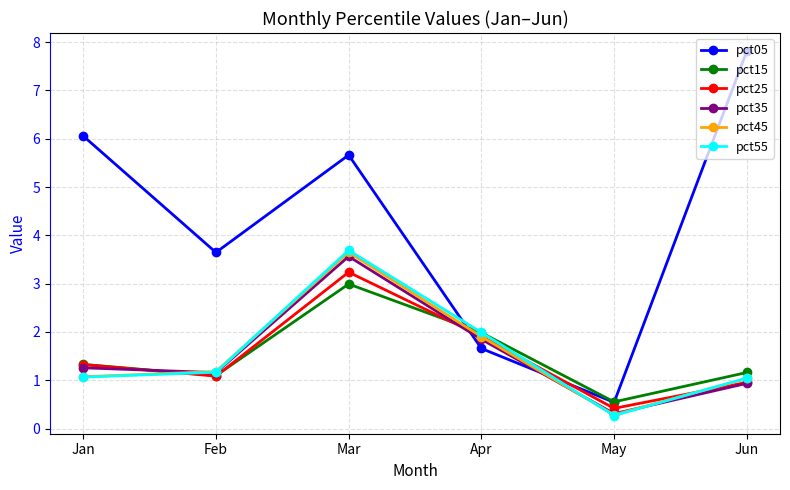

What is the difference between the highest and lowest values at Jan?

5.0